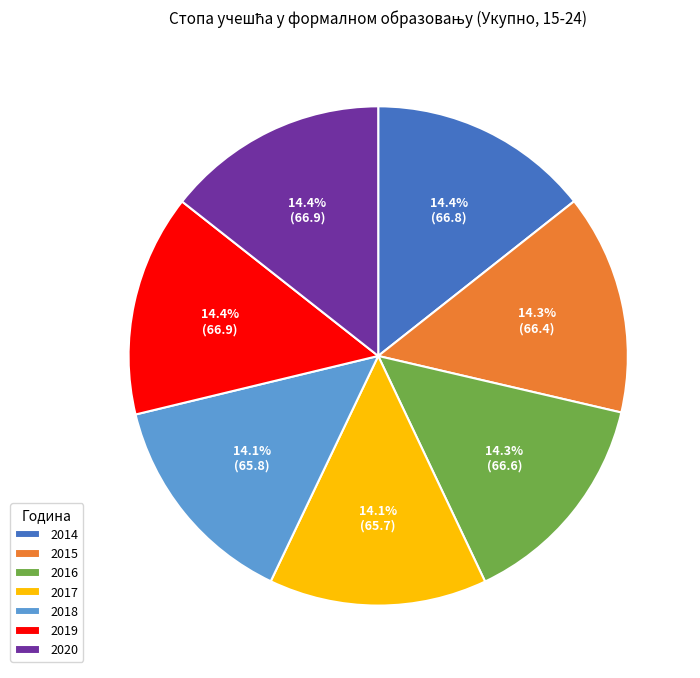

Which has a higher value, 2014 or 2017?

2014